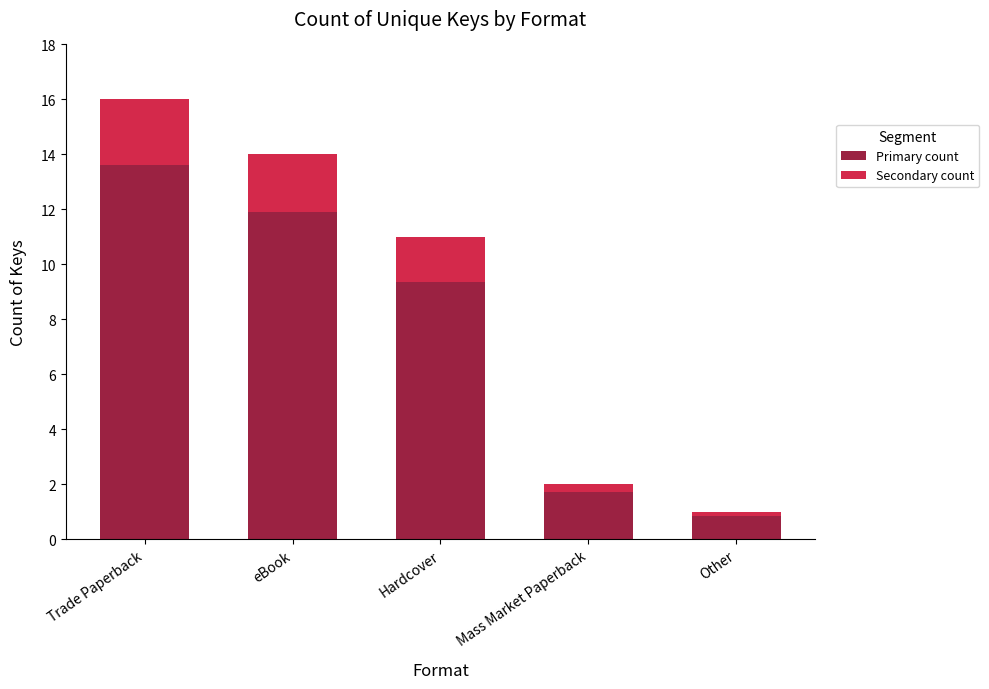

What are all the series names shown in the legend?

Primary count, Secondary count